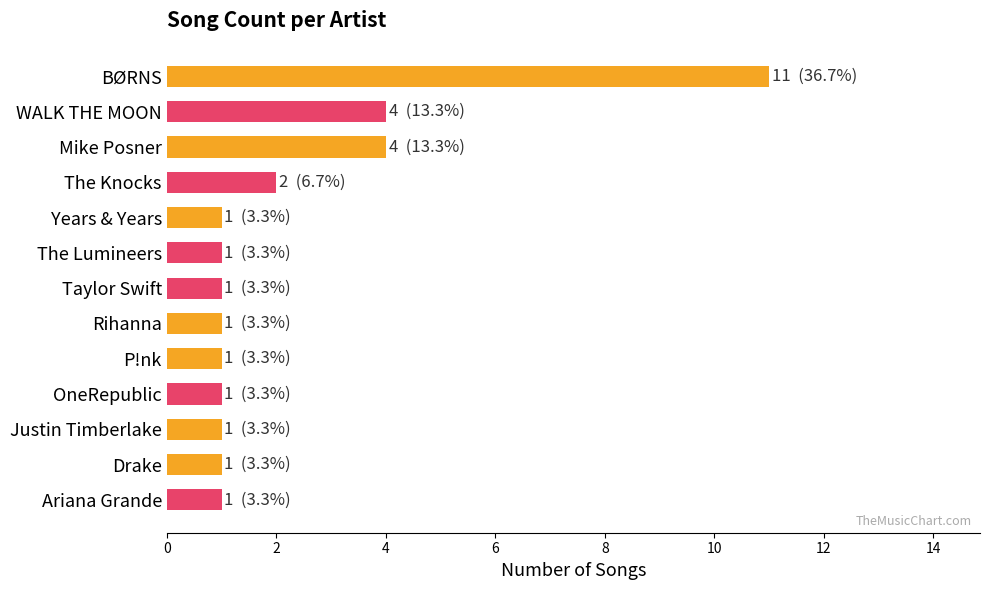

Between The Knocks and Taylor Swift, which is larger?

The Knocks